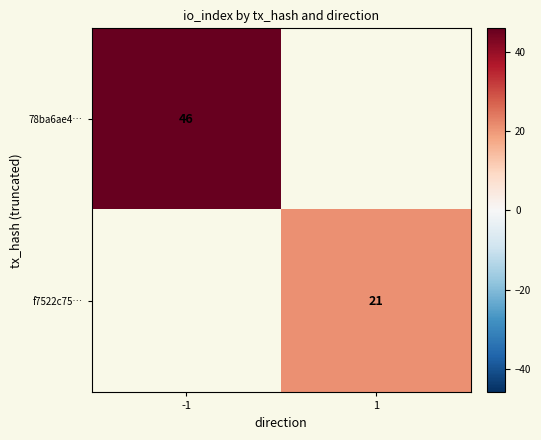

Is it true that f7522c75… equals 11 at 1?

False